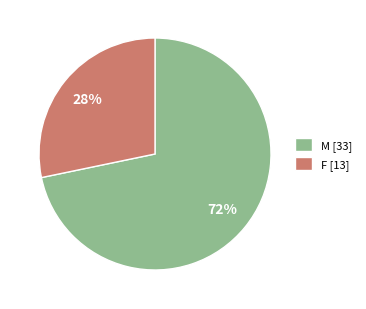

What is the smallest slice in the pie chart?

F